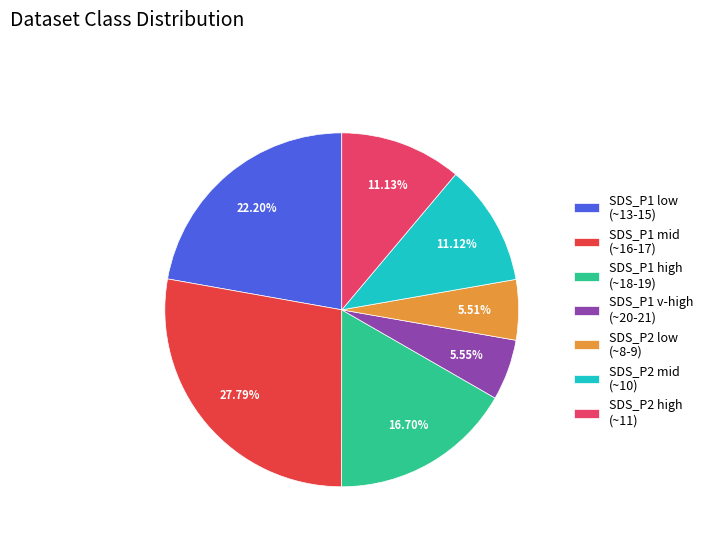

Count the number of slices in the pie.

7